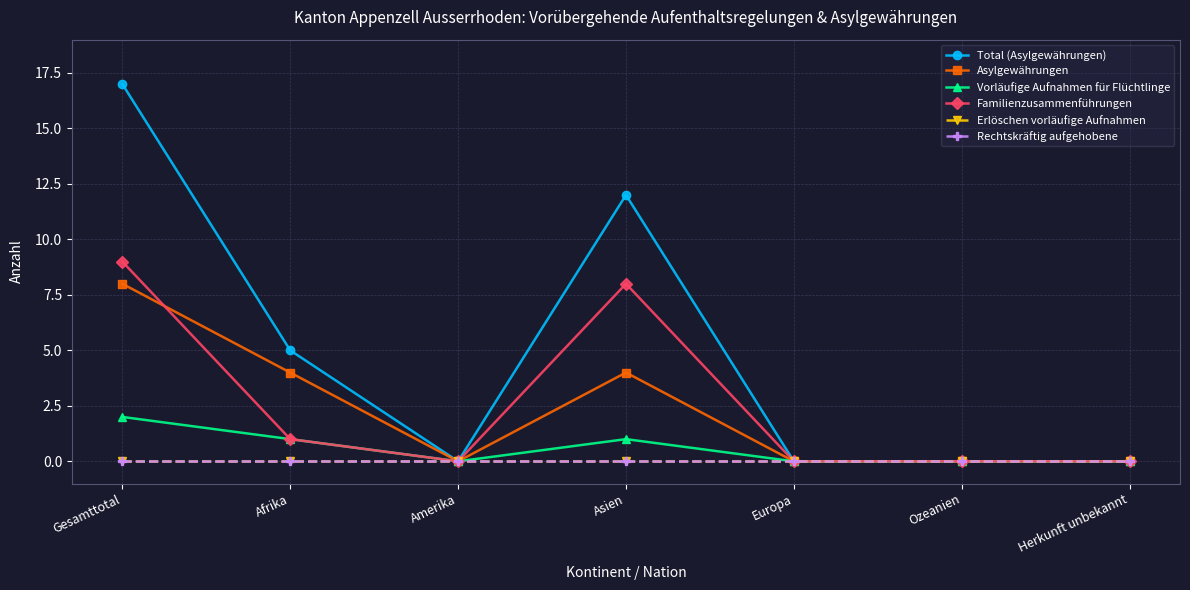

True or false: Erlöschen vorläufige Aufnahmen and Vorläufige Aufnahmen für Flüchtlinge cross at least once.

False